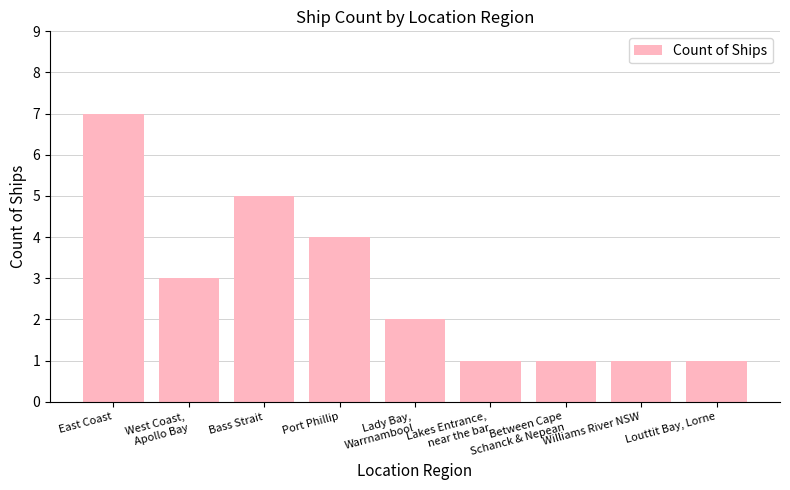

The value at West Coast,
Apollo Bay is 4. True or false?

False